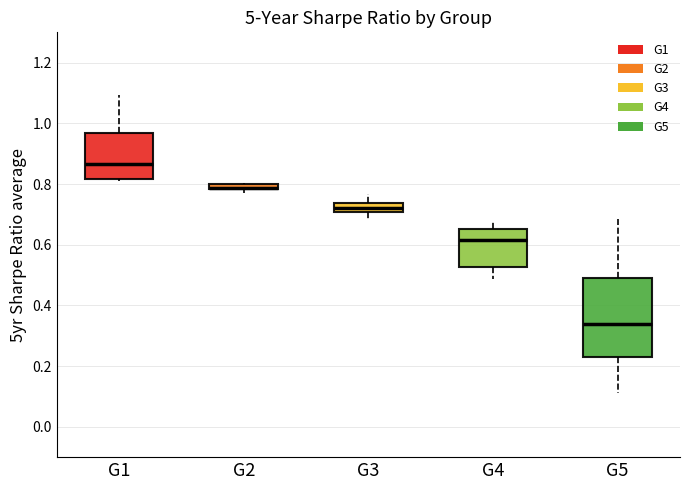

Which box is the tallest, from its lower edge to its upper edge?

G5